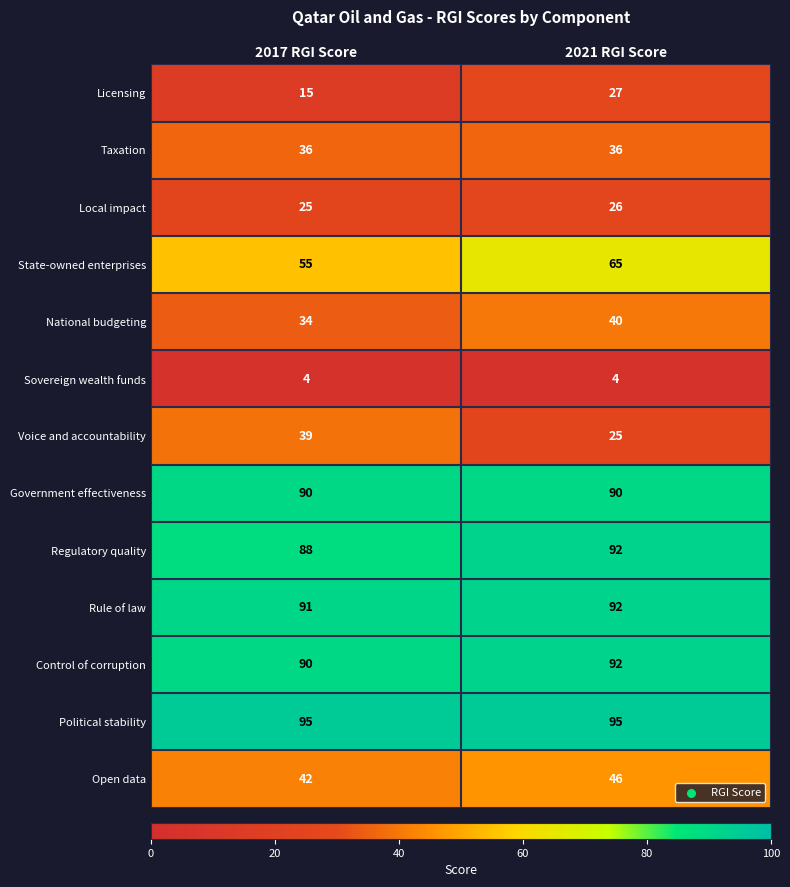

Reading left to right, list all the values displayed in this chart.

Licensing: 2017 RGI Score=15	2021 RGI Score=27
Taxation: 2017 RGI Score=36	2021 RGI Score=36
Local impact: 2017 RGI Score=25	2021 RGI Score=26
State-owned enterprises: 2017 RGI Score=55	2021 RGI Score=65
National budgeting: 2017 RGI Score=34	2021 RGI Score=40
Sovereign wealth funds: 2017 RGI Score=4	2021 RGI Score=4
Voice and accountability: 2017 RGI Score=39	2021 RGI Score=25
Government effectiveness: 2017 RGI Score=90	2021 RGI Score=90
Regulatory quality: 2017 RGI Score=88	2021 RGI Score=92
Rule of law: 2017 RGI Score=91	2021 RGI Score=92
Control of corruption: 2017 RGI Score=90	2021 RGI Score=92
Political stability: 2017 RGI Score=95	2021 RGI Score=95
Open data: 2017 RGI Score=42	2021 RGI Score=46